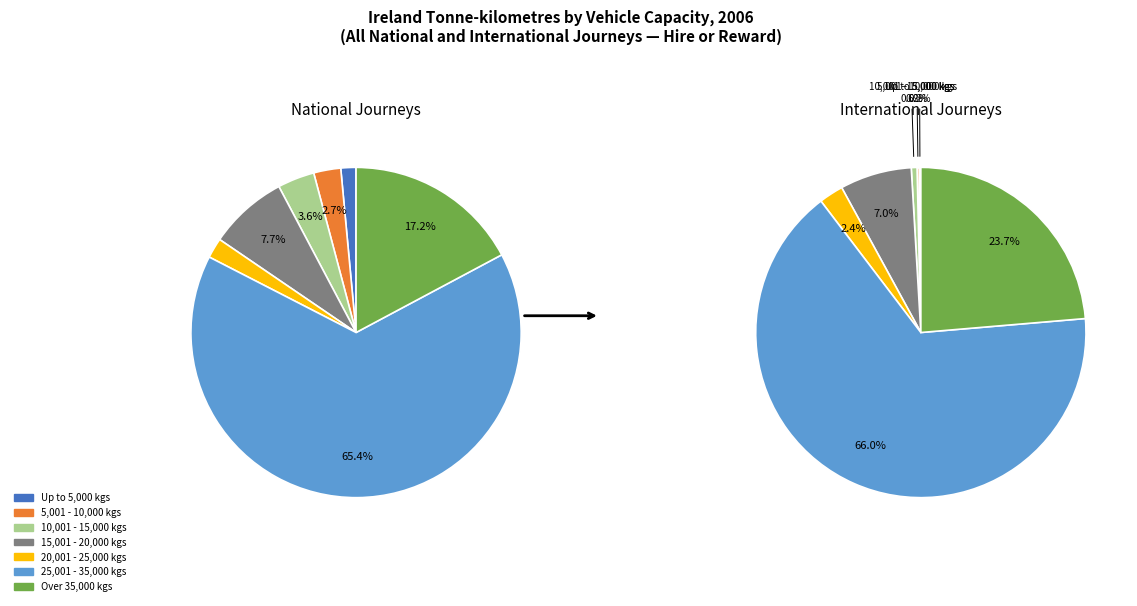

How many segments does this pie chart have?

7